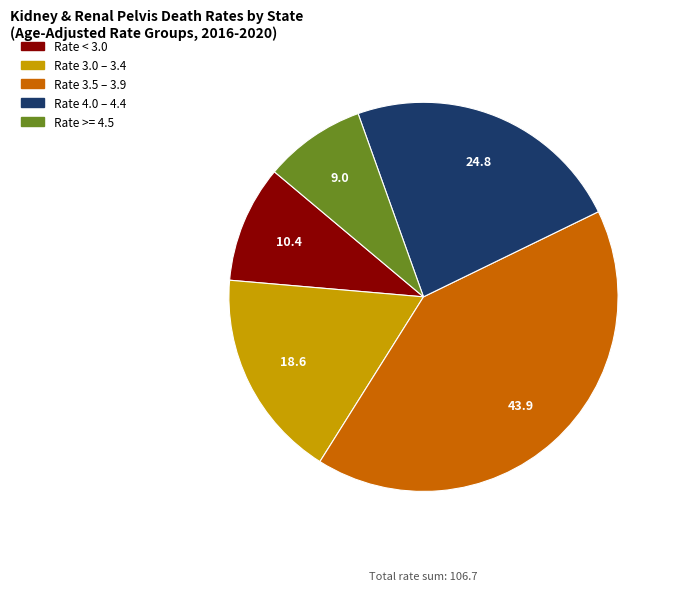

Is there a majority slice in this chart?

No